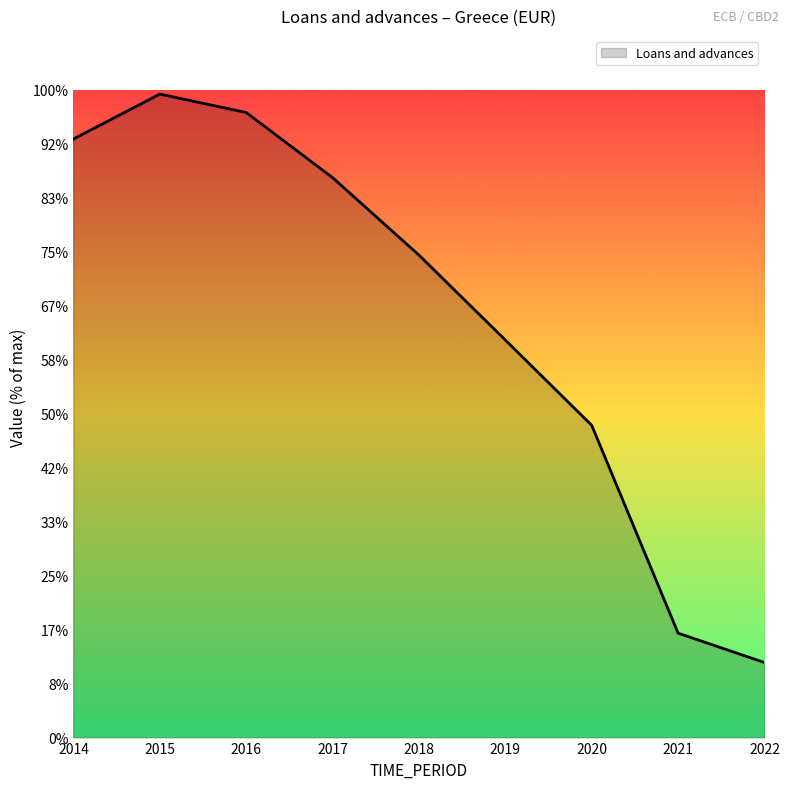

At which category does the chart reach its minimum across all series?

2022